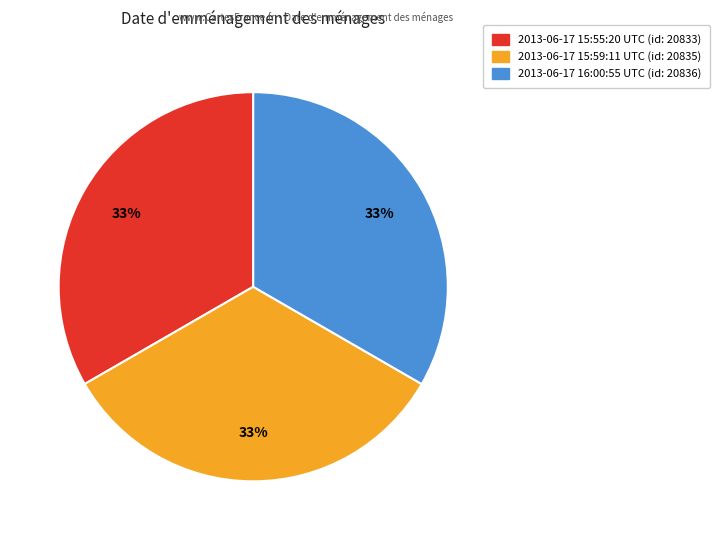

What is the ratio of the value at 2013-06-17 15:59:11 UTC to the value at 2013-06-17 15:55:20 UTC?

1.0